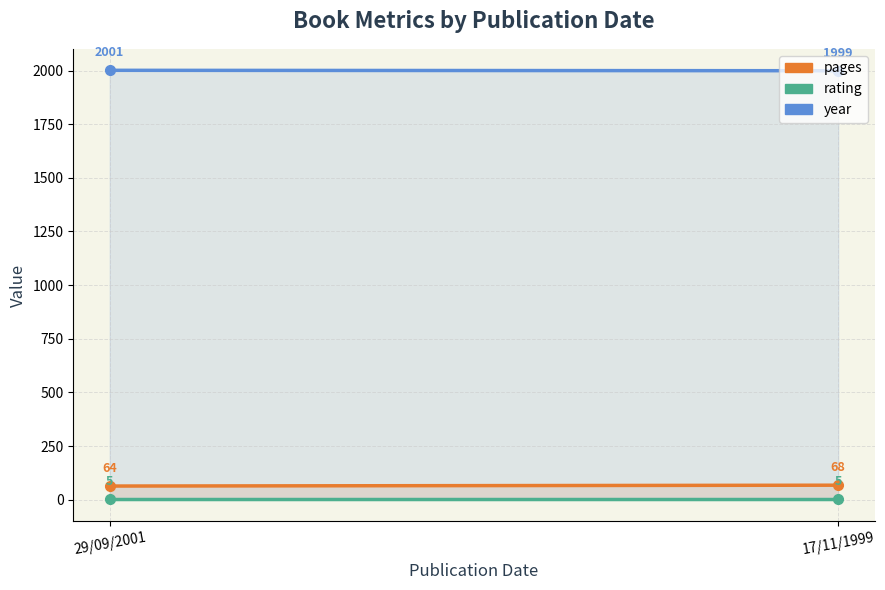

What is the spread (max minus min) of values at 29/09/2001?

1996